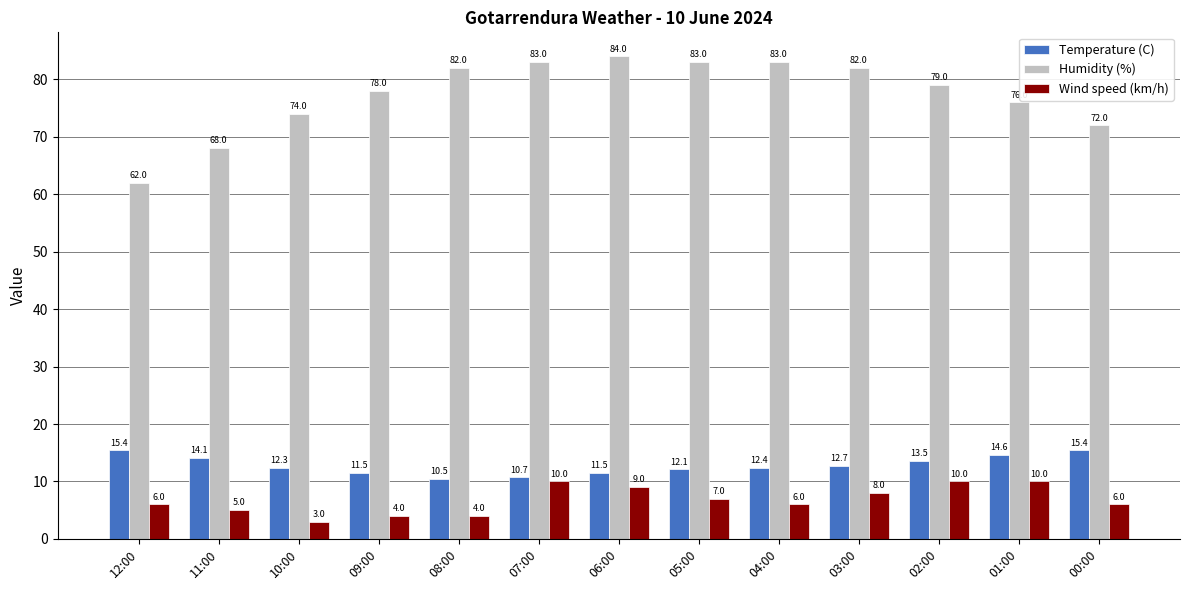

At how many categories does at least one series exceed 58?

13